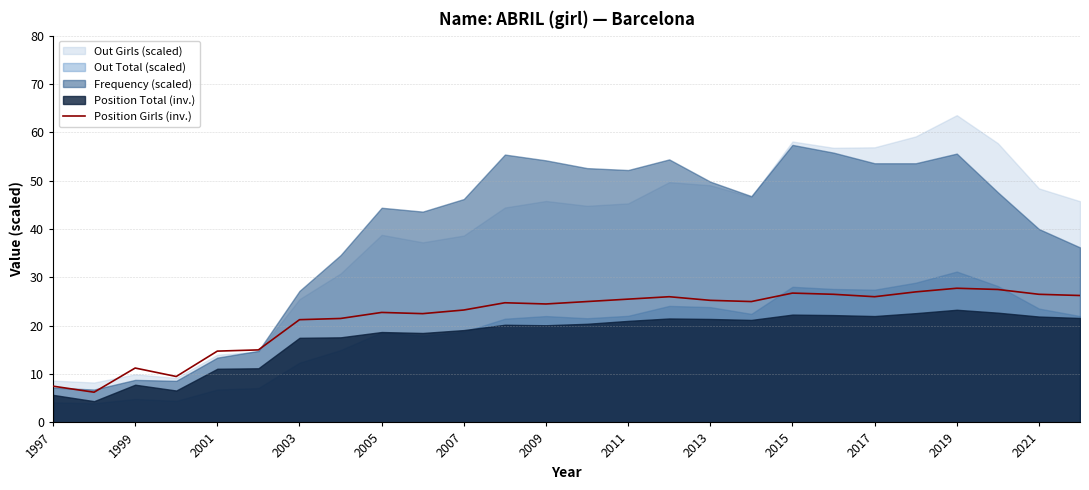

True or false: Position Girls (inv.) has a value of 26.0 at 2017.

True